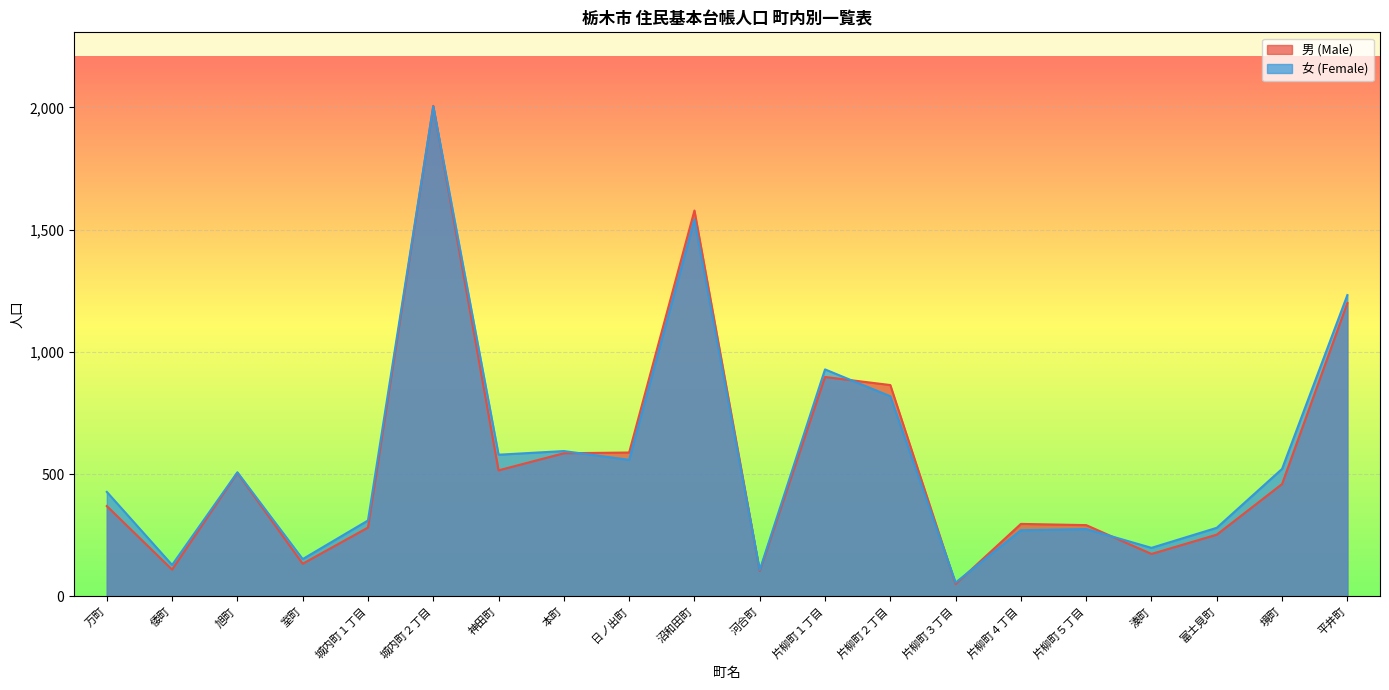

How many intersections are there between 女 (Female) and 男 (Male)?

8